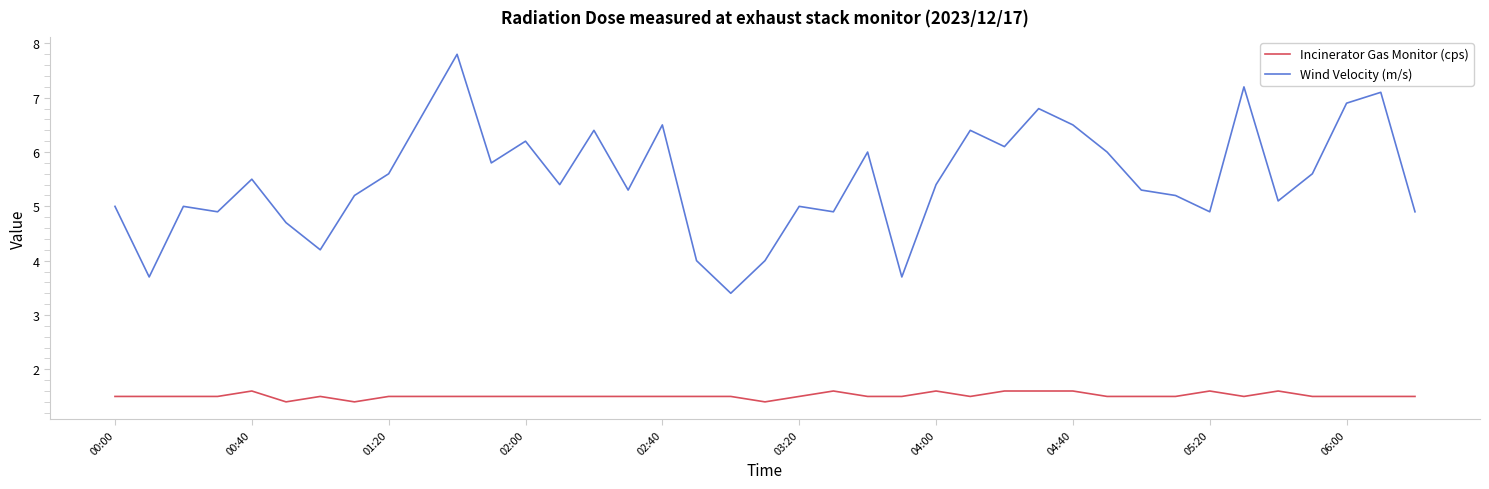

Which series has the largest range (max minus min)?

Wind Velocity (m/s)